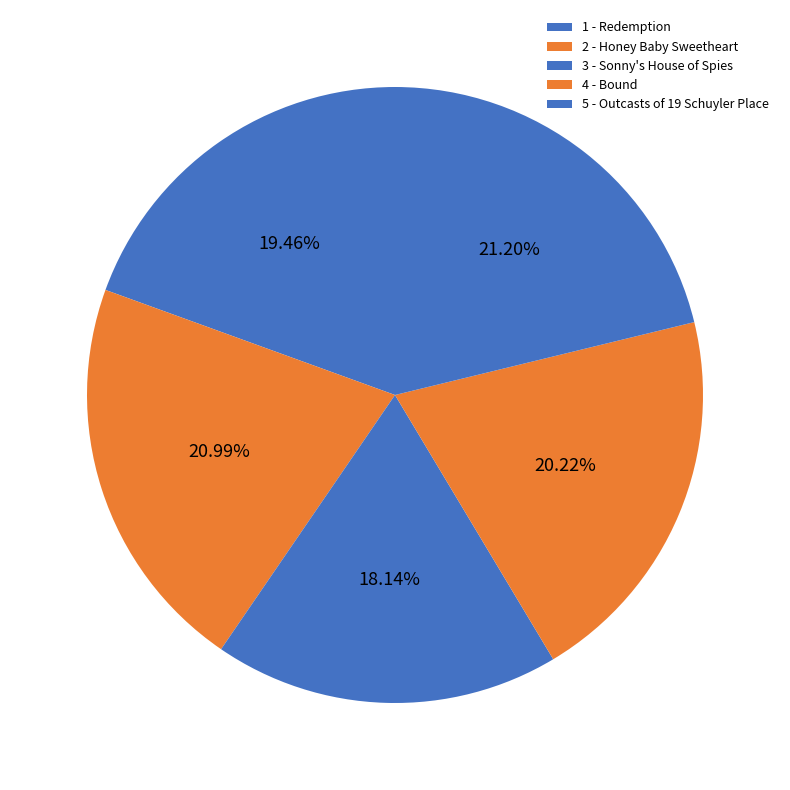

Which slice is the smallest?

3 - Sonny's House of Spies